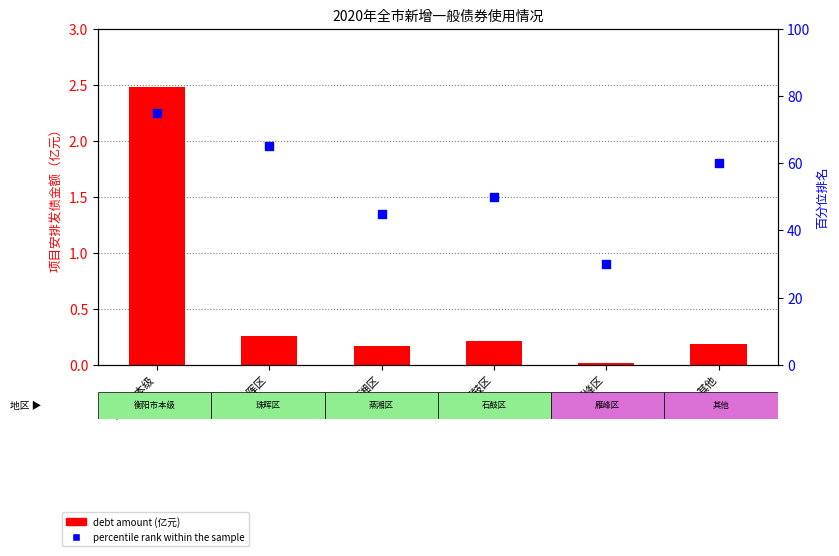

Which series contains the highest Y value?

percentile rank within the sample